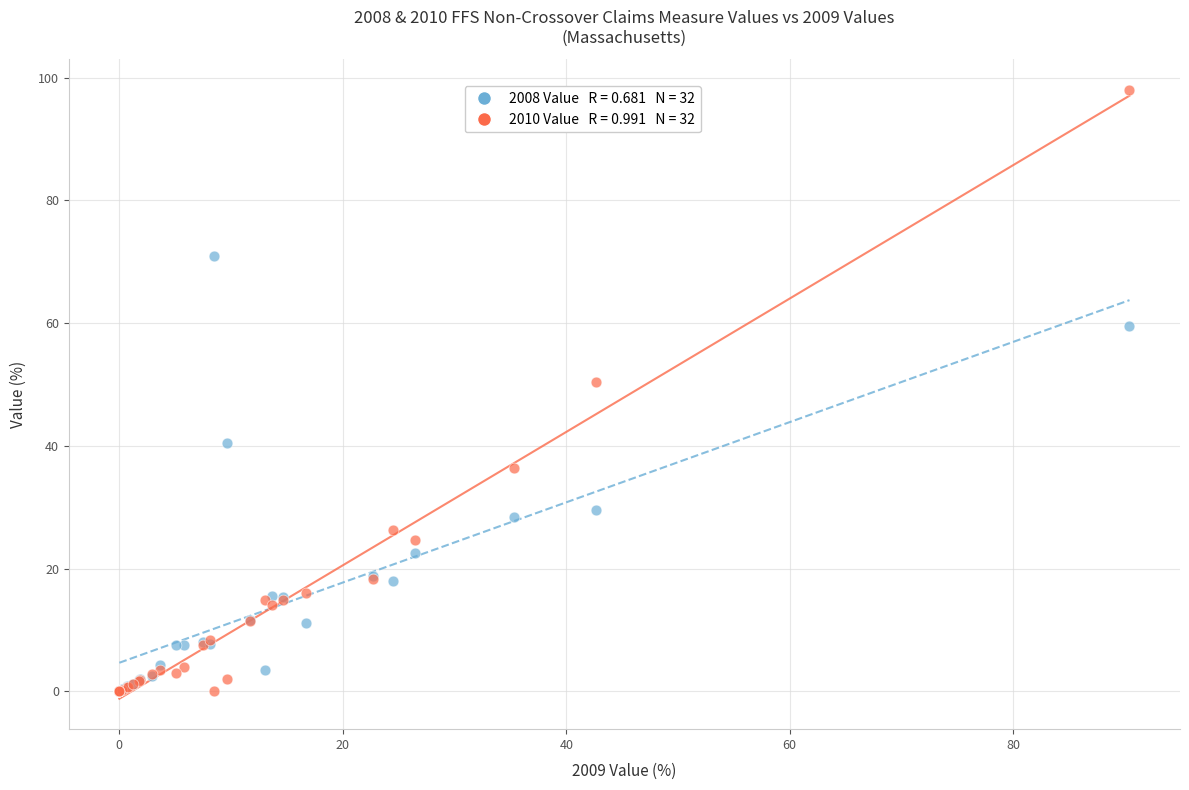

Across all series, what Y value is closest to 49?

50.4